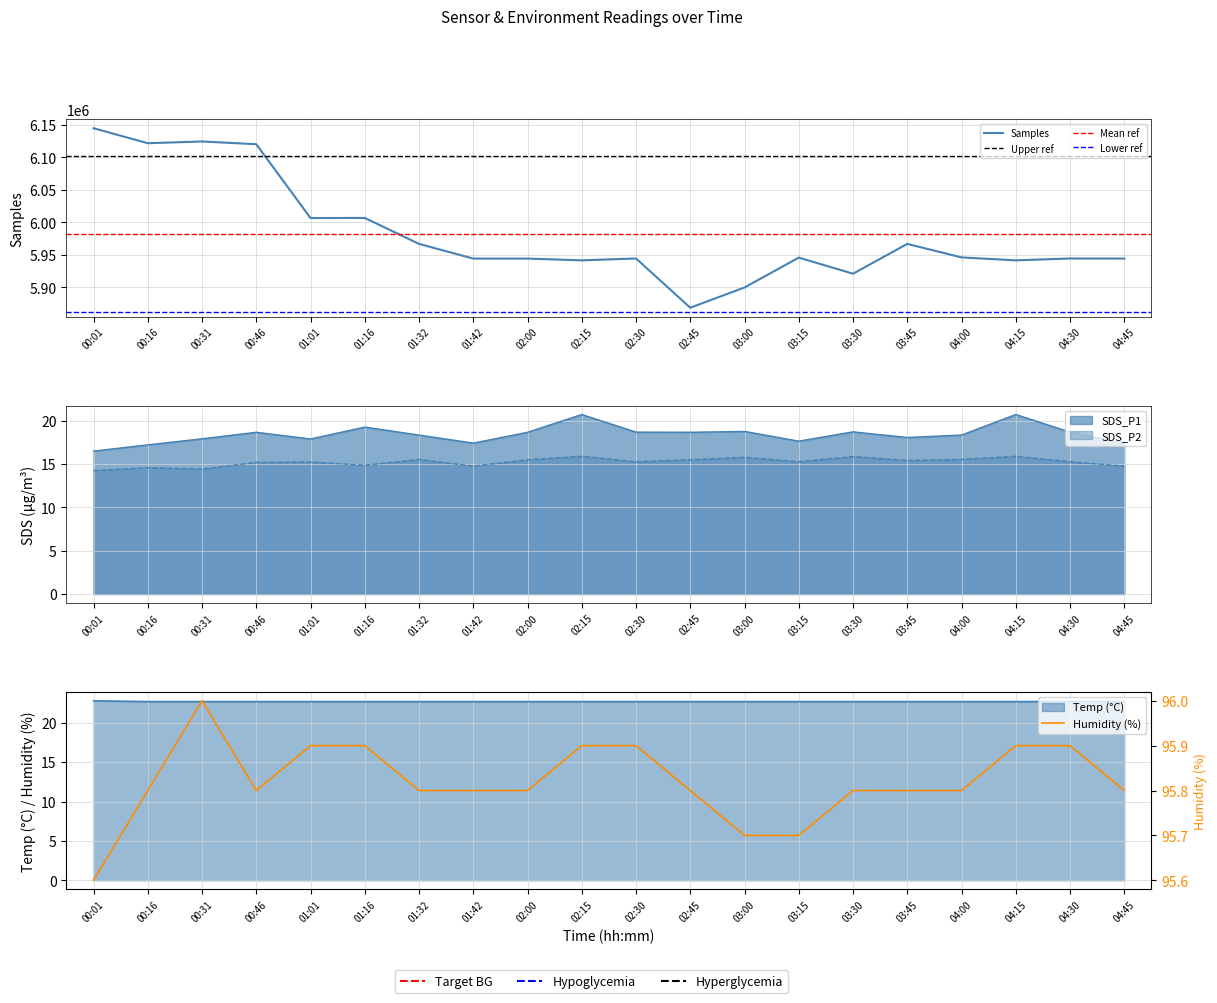

At which category does Humidity reach its first local peak?

00:31